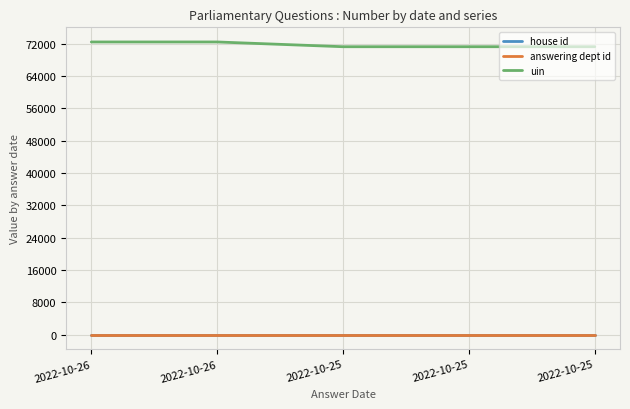

Is this an area chart (filled region under the line)?

No